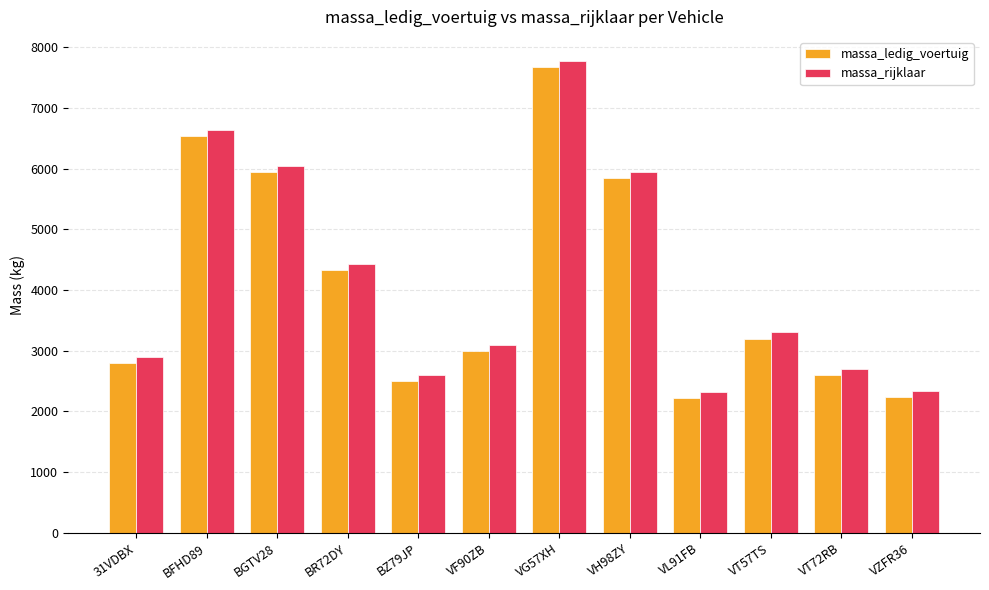

At which label does massa_ledig_voertuig first exceed 3200?

BFHD89